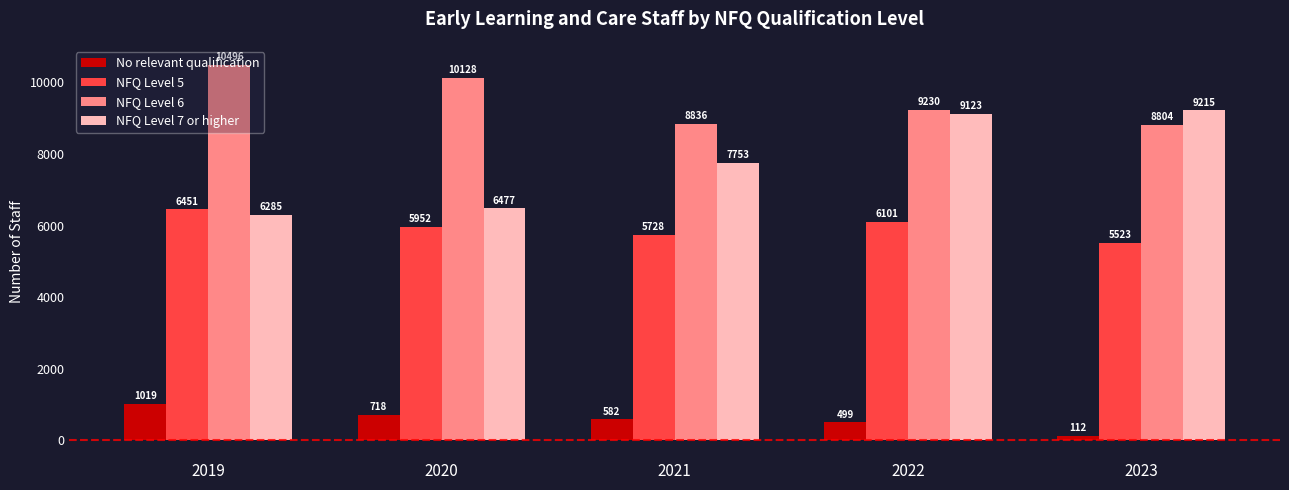

Which series changed the most between 2021 and 2023?

NFQ Level 7 or higher